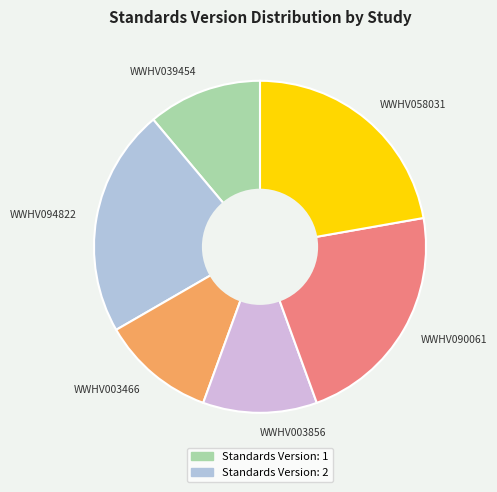

Approximately how many times larger is the value at WWHV094822 compared to WWHV090061?

1.0